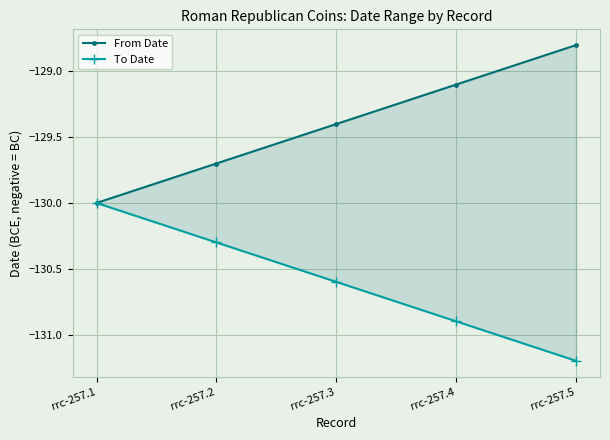

The value of From Date at rrc-257.1 is -77.9. True or false?

False